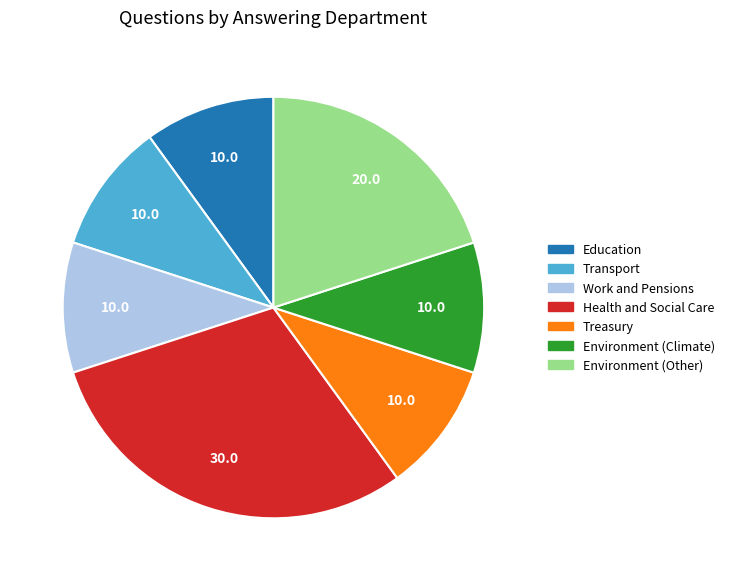

Is Environment (Other) the majority of the pie?

No